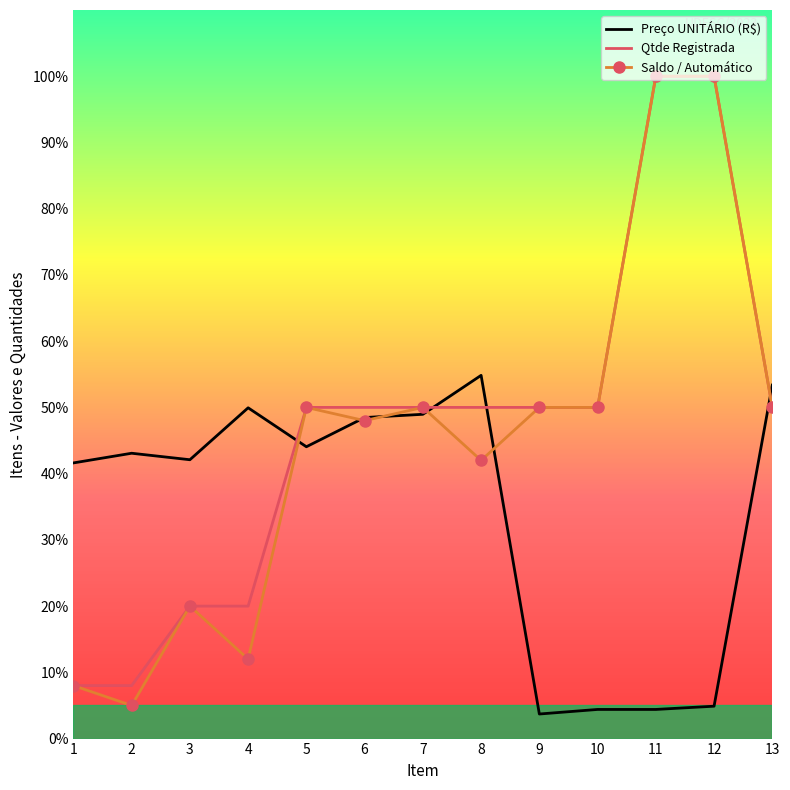

What is the minimum value for Saldo / Automático?

5.0